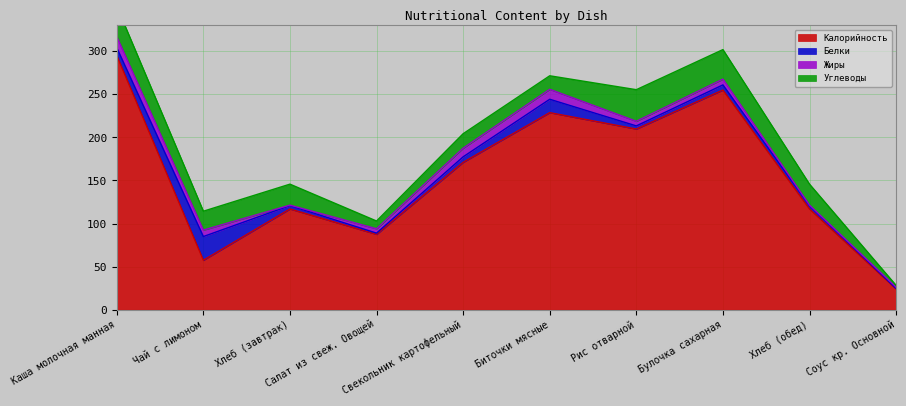

What is the label of the 4th point from the right?

Рис отварной